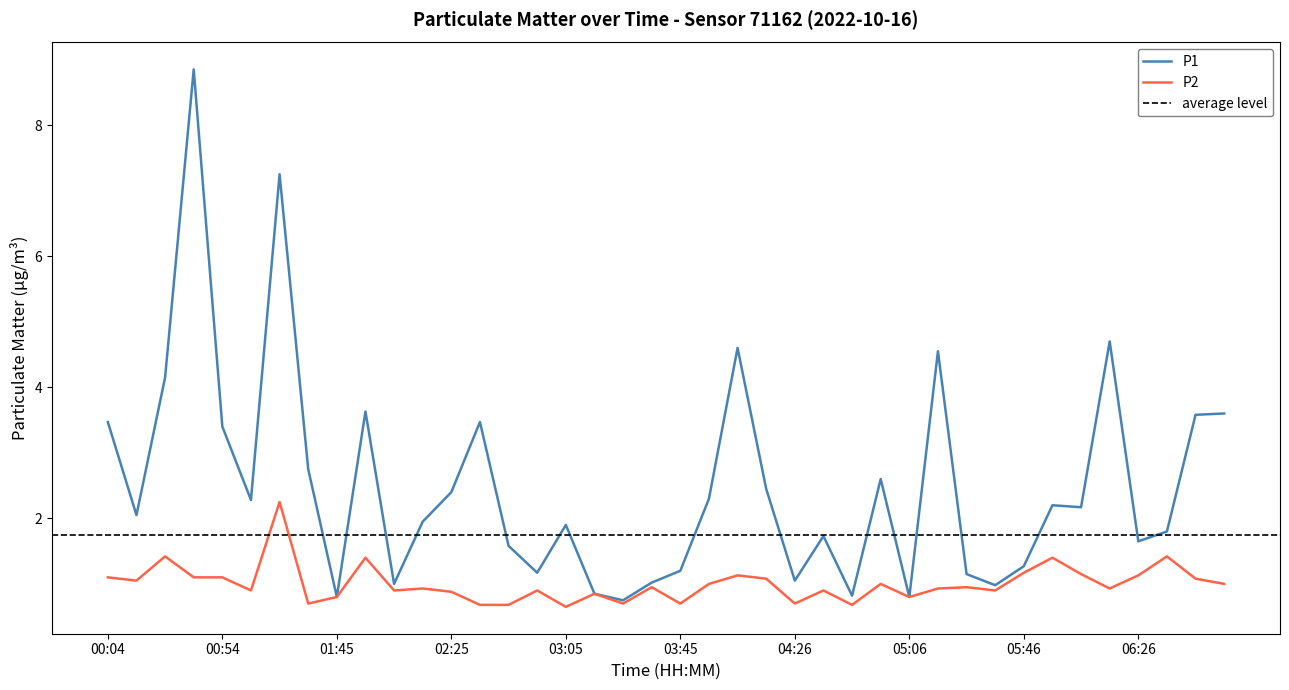

Which category has the lowest value across all series?

03:05